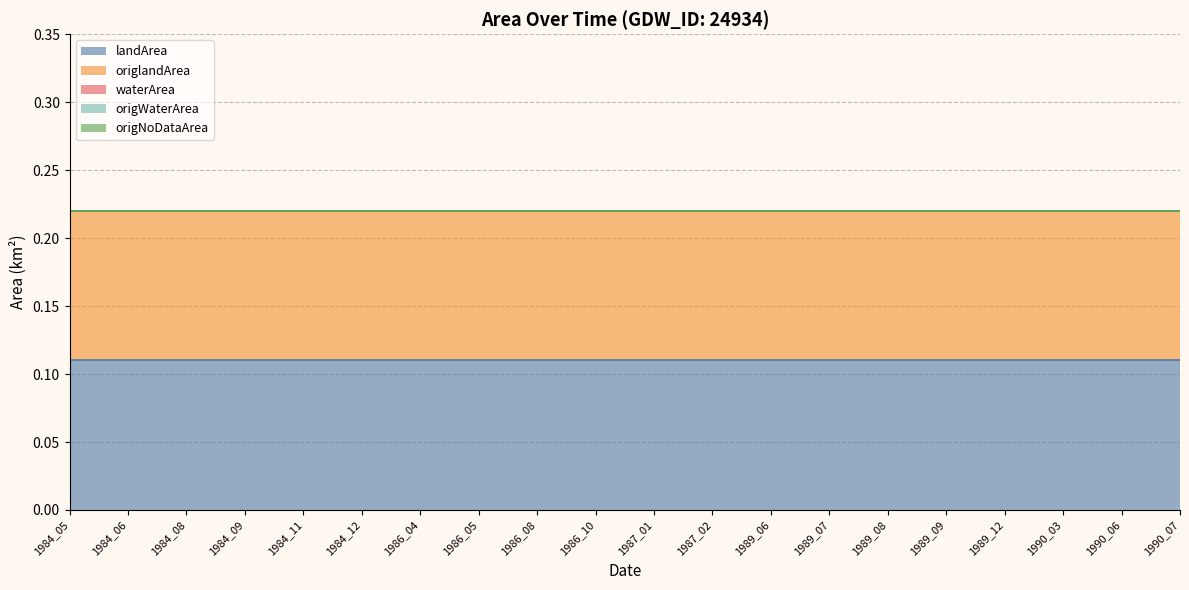

Which series has the largest range (max minus min)?

landArea